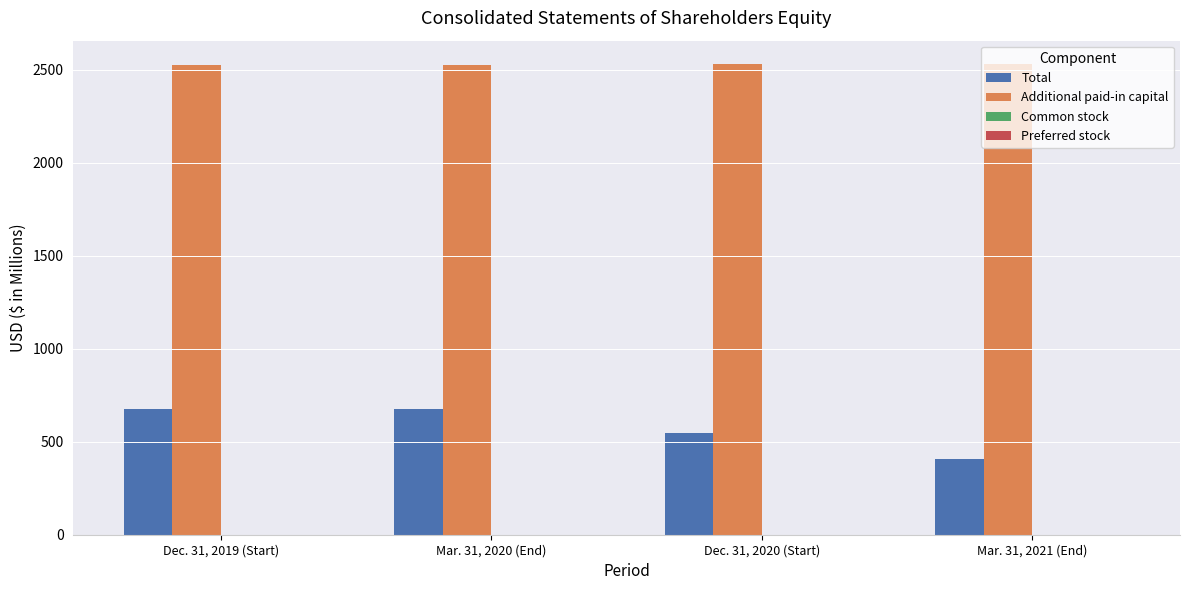

Which series has the largest total across all categories?

Additional paid-in capital